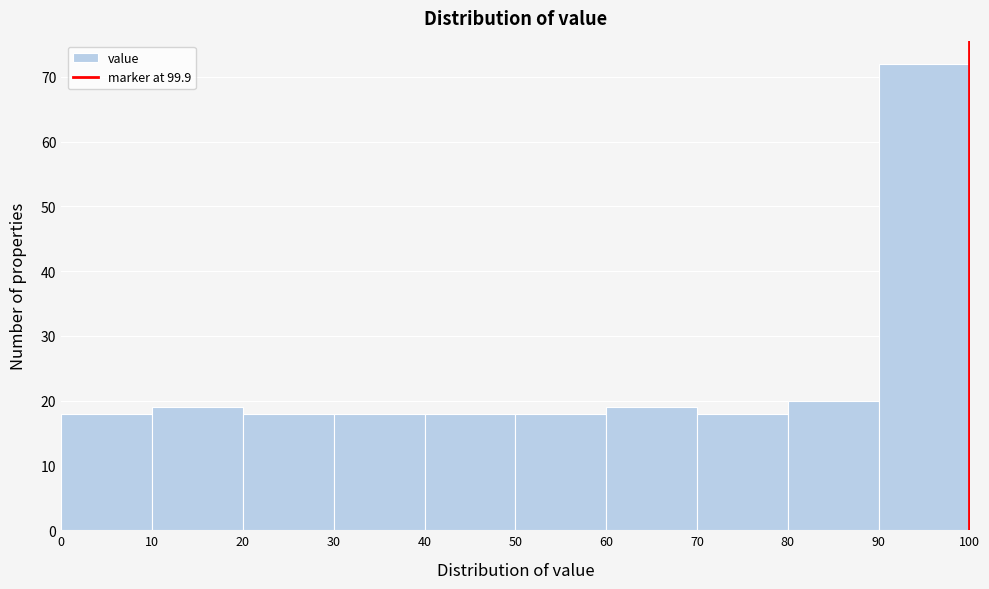

Reading left to right, list every bar in this chart as the range it spans on the x-axis followed by its height. The values are not printed on the chart, so give them approximately, as read against the axis.

0 to 10: 18
10 to 20: 19
20 to 30: 18
30 to 40: 18
40 to 50: 18
50 to 60: 18
60 to 70: 19
70 to 80: 18
80 to 90: 20
90 to 100: 72